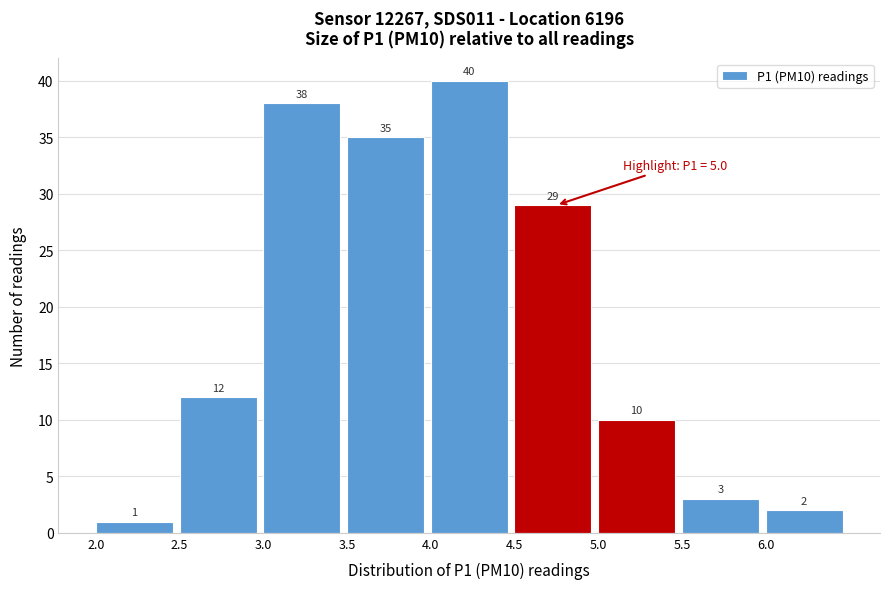

What is the height of the bar covering 3.5 to 4.0 on the x-axis?

35